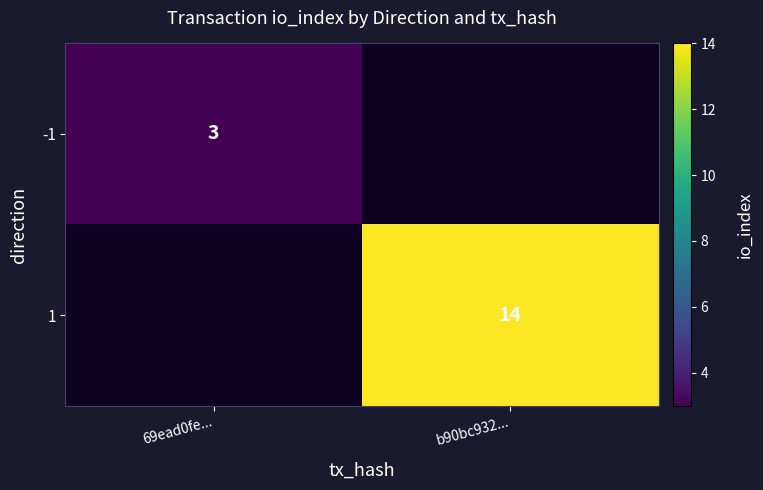

Count the number of categories in the chart.

2